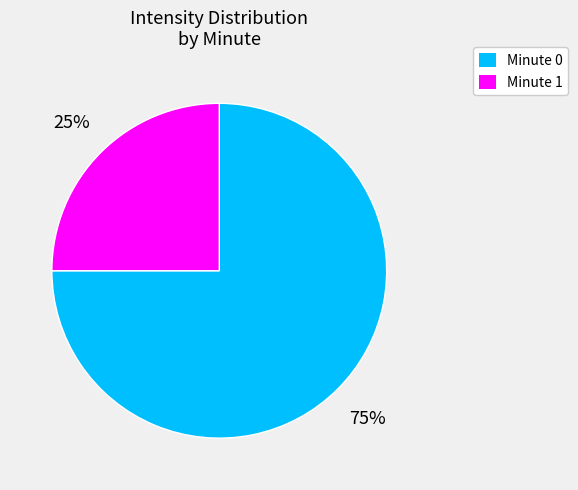

Is there any slice that represents more than half of the pie?

Yes